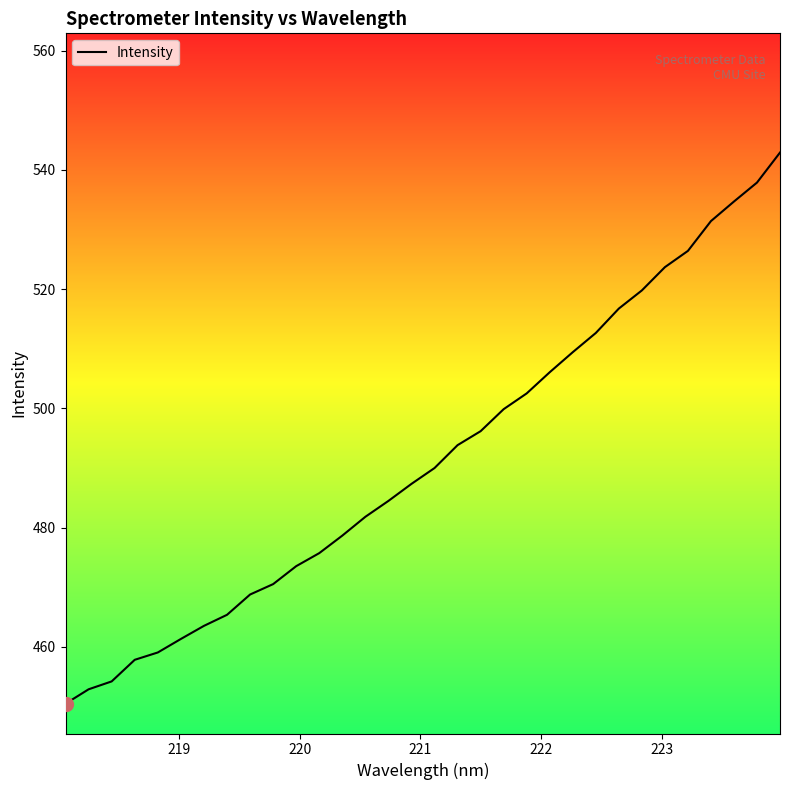

What is the minimum value shown in the chart?

450.5